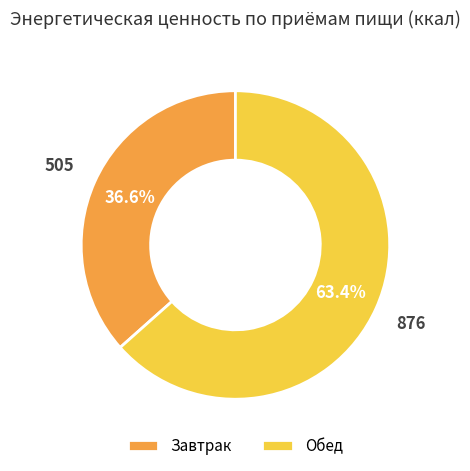

To the nearest percent, what is the combined percentage of Обед and Завтрак?

100%